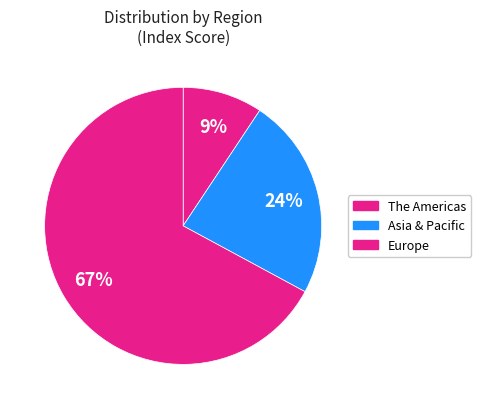

To the nearest percent, what is the combined percentage of The Americas and Asia & Pacific?

33%